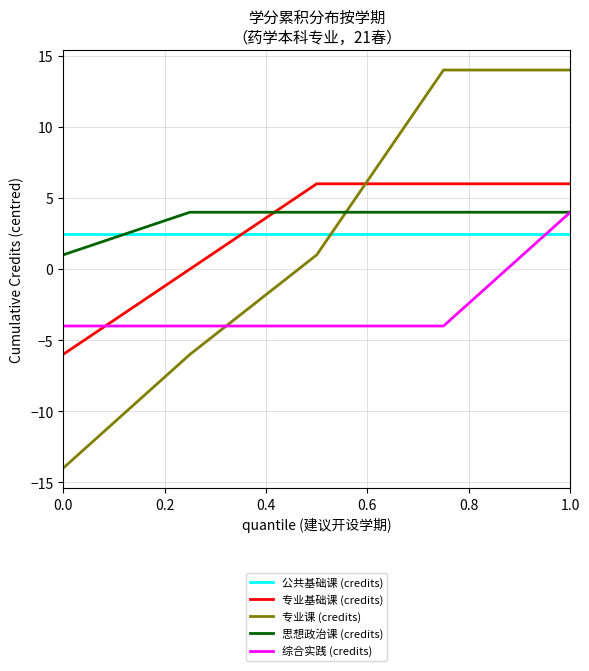

After their last crossing, which series has the higher values: 专业课 (credits) or 公共基础课 (credits)?

专业课 (credits)